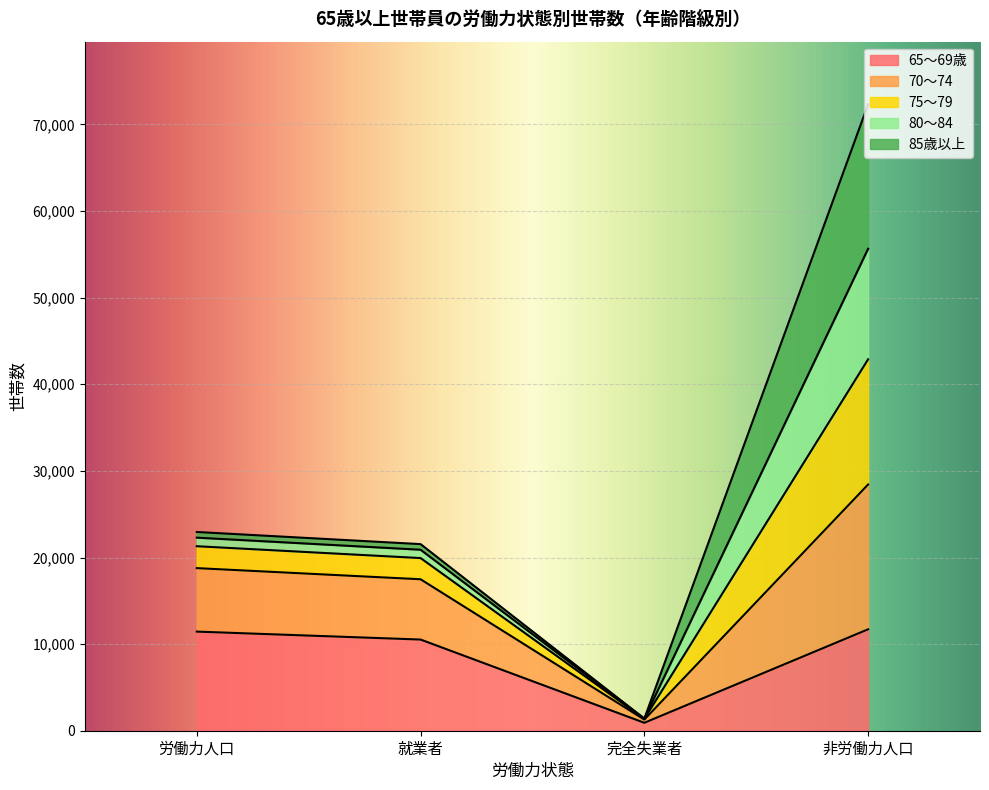

At which category is the sum across all series the highest?

非労働力人口